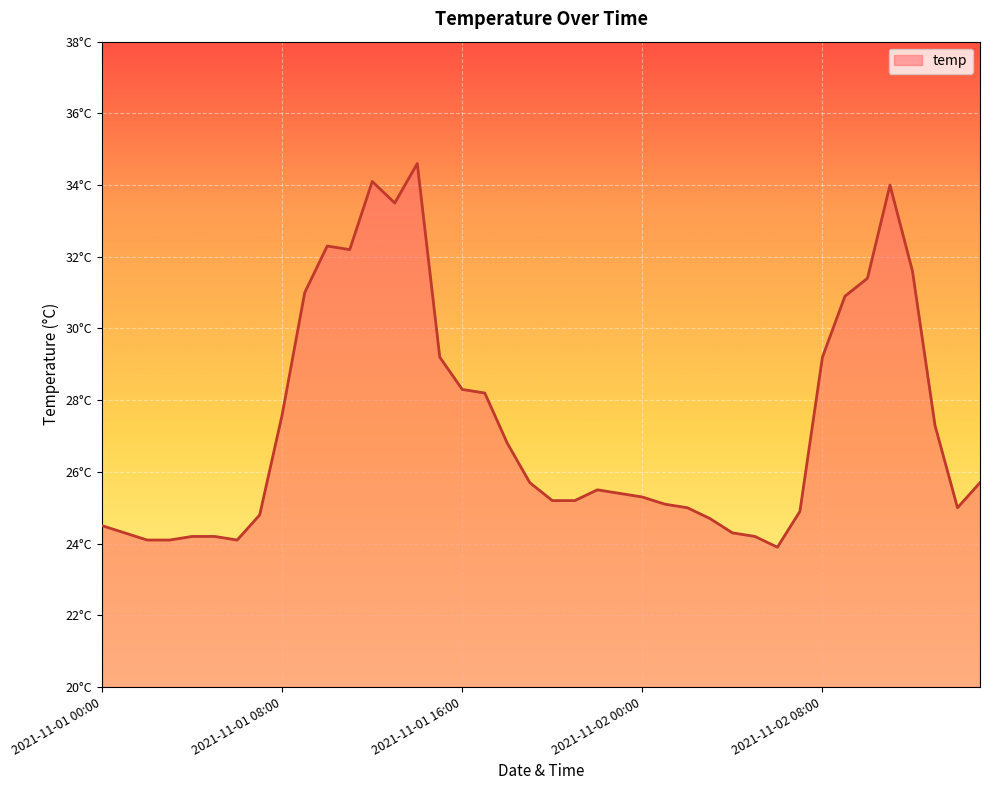

Does the chart display data point markers on the line(s)?

No